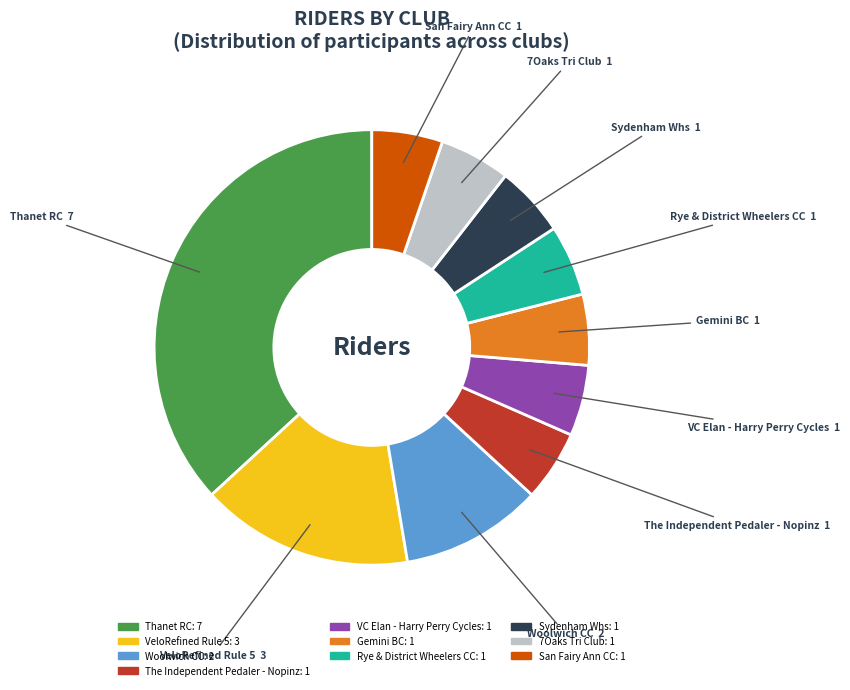

Does Thanet RC account for over 50% of the chart?

No